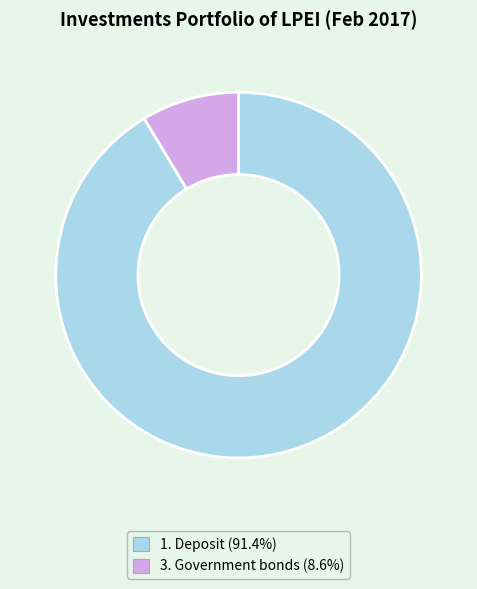

Between 1. Deposit and 3. Government bonds, which is larger?

1. Deposit